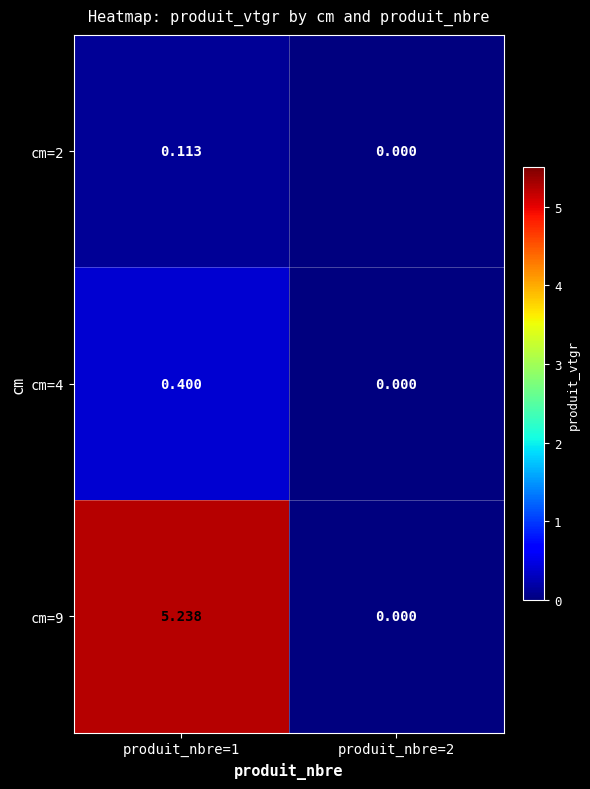

Is the value of cm=2 at produit_nbre=2 greater than the value of cm=4 at produit_nbre=1?

No